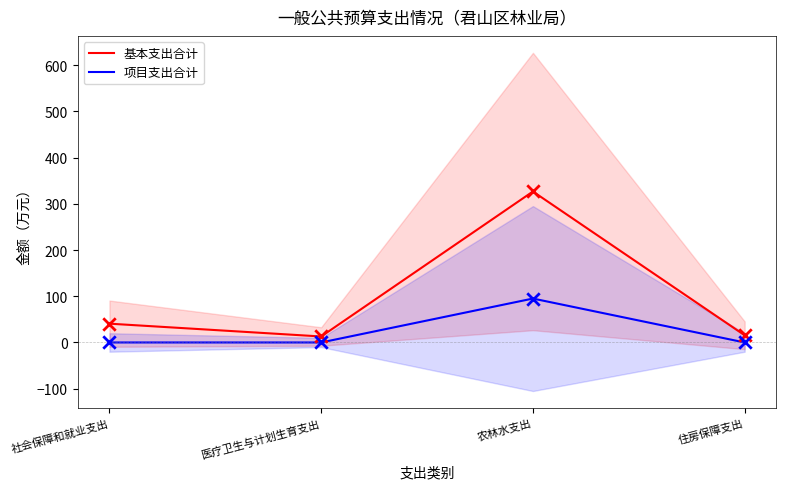

Which series reaches the maximum Y coordinate?

基本支出合计